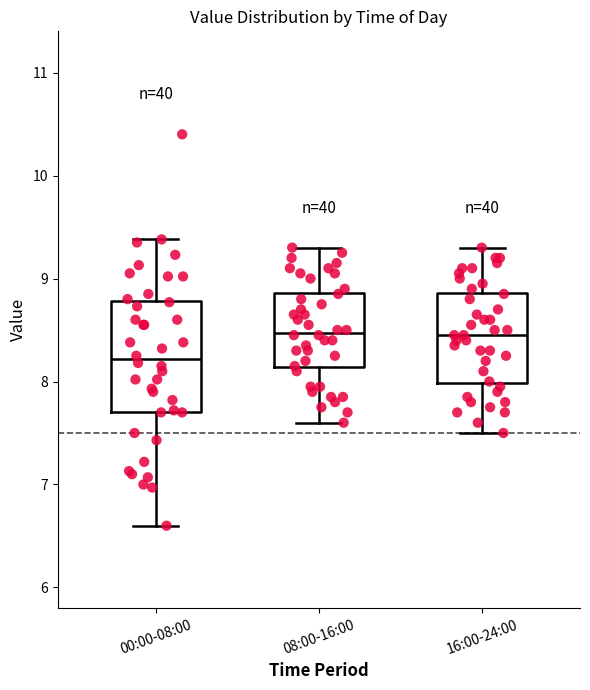

Where does the lower whisker of the box for 08:00-16:00 end on the y-axis? The values are not printed on the chart, so give them approximately, as read against the axis.

7.6